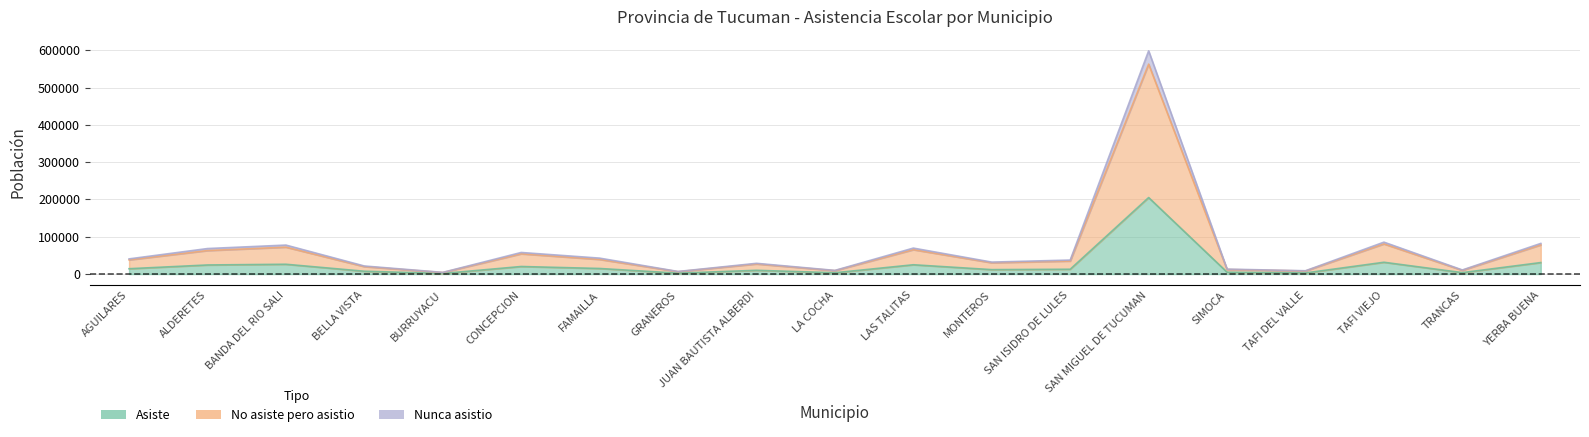

True or false: Nunca asistio and Asiste intersect in this chart.

False